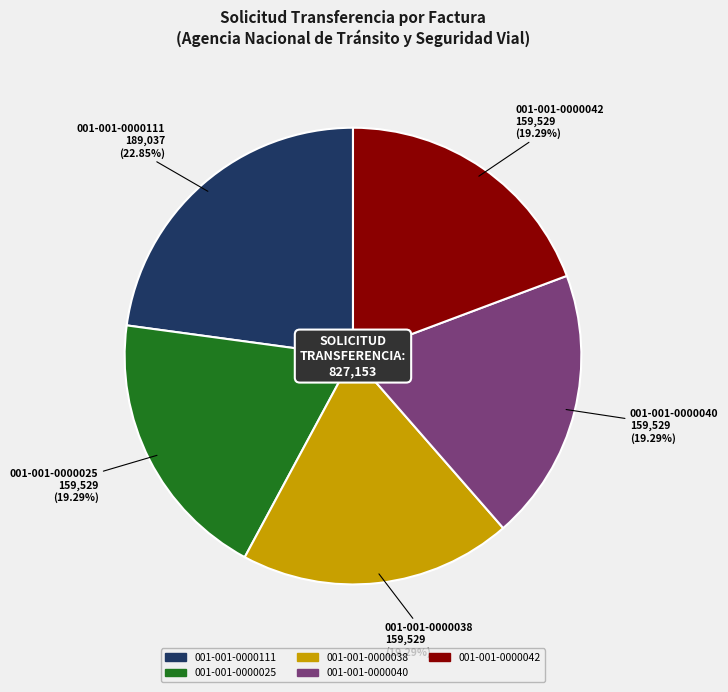

What is the largest slice in the pie chart?

001-001-0000111